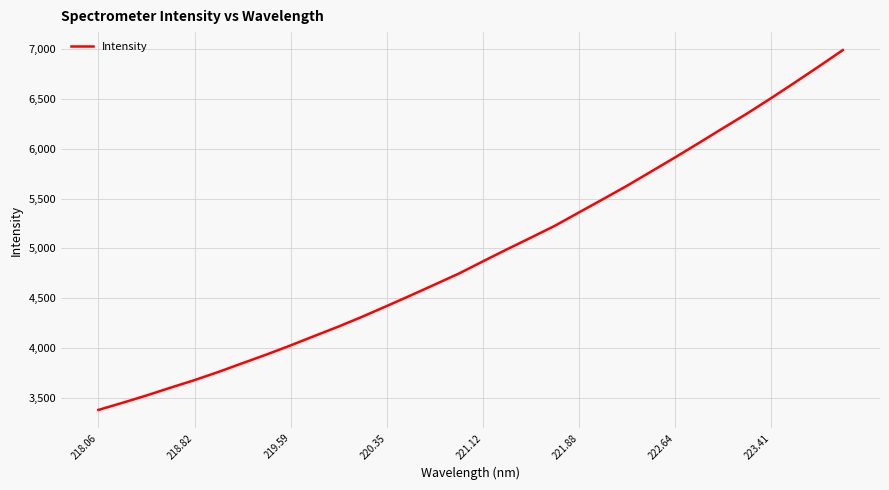

Does the chart have visible grid lines?

Yes